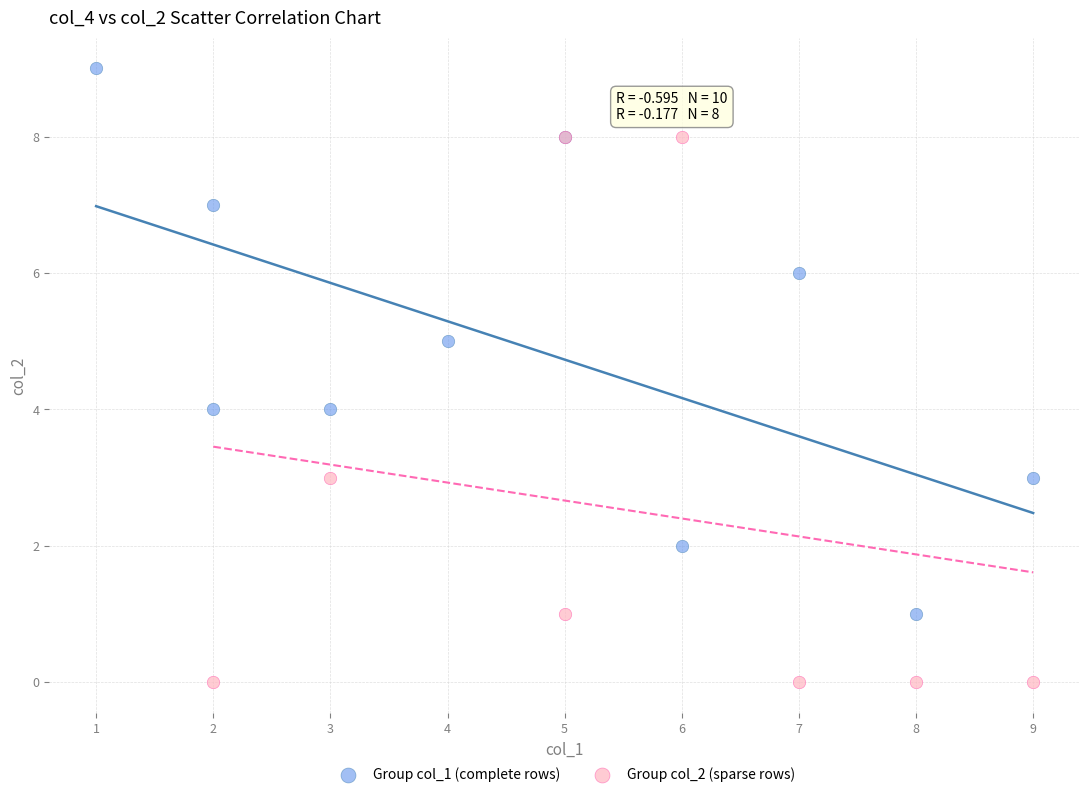

Which series contains the lowest Y value?

Group col_2 (sparse rows)